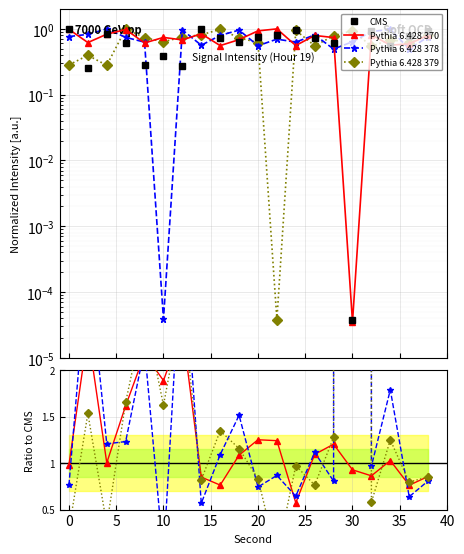

What are all the series names shown in the legend?

CMS, Pythia 6.428 370, Pythia 6.428 378, Pythia 6.428 379